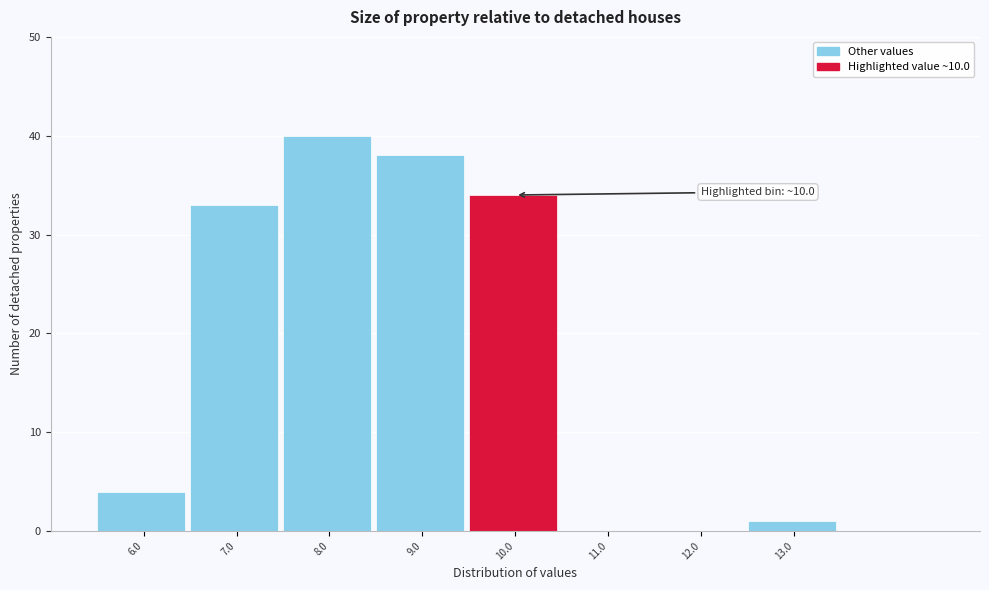

Reading left to right, what are all the values shown in this chart?

6.0=4	7.0=33	8.0=40	9.0=38	10.0=34	11.0=0	12.0=0	13.0=1